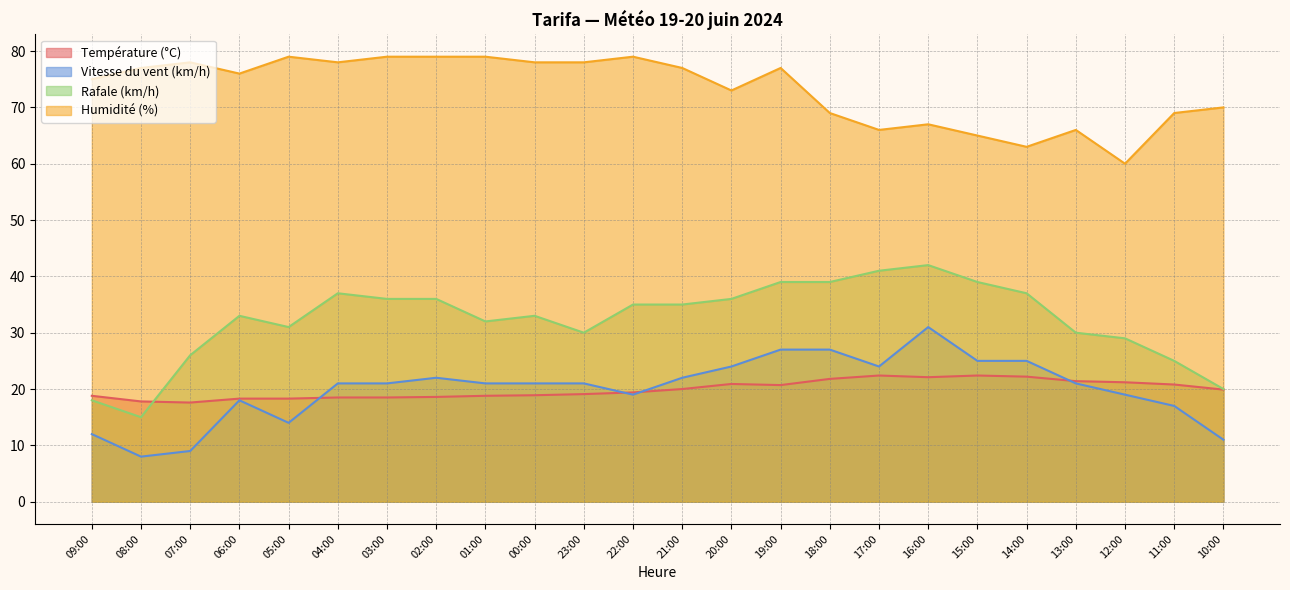

Which series ends up on top after the final intersection of Vitesse du vent (km/h) and Température (°C)?

Température (°C)